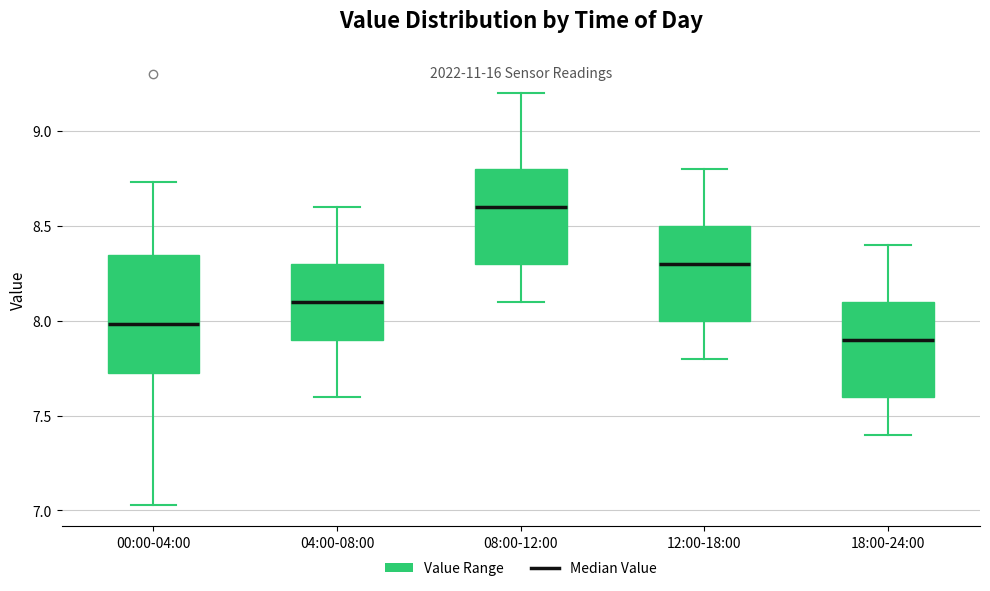

Which box has the highest median line?

08:00-12:00